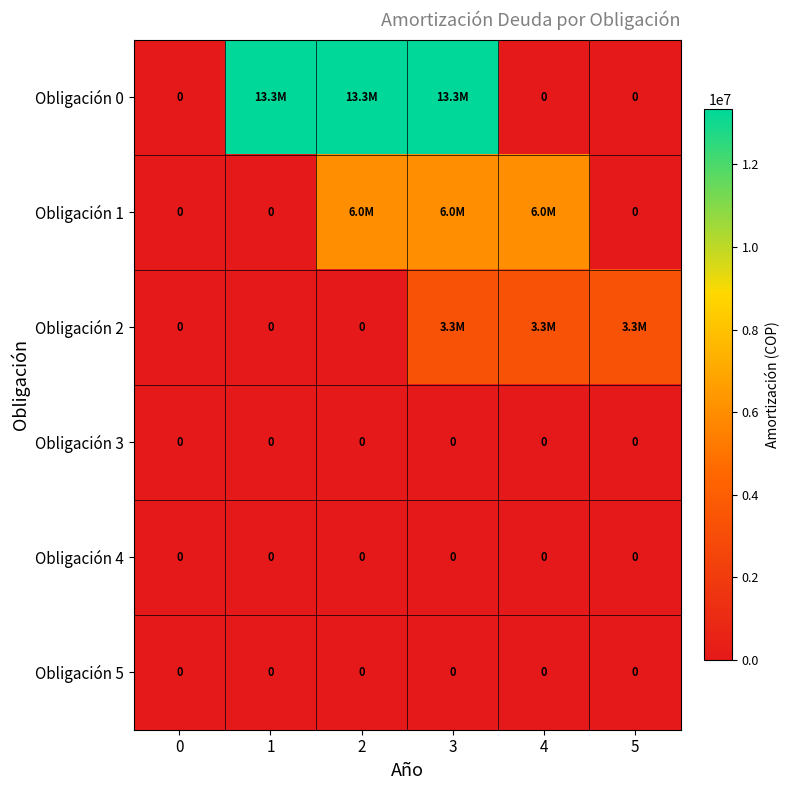

How many values in the Obligación 1 series are below 6034559?

3